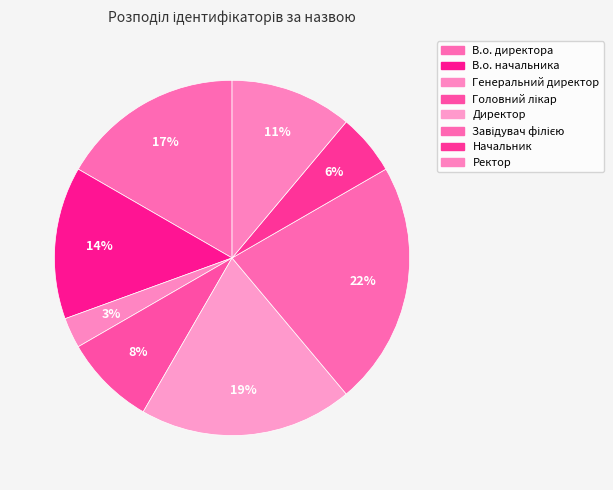

The Ректор slice represents 20% of the pie. True or false?

False